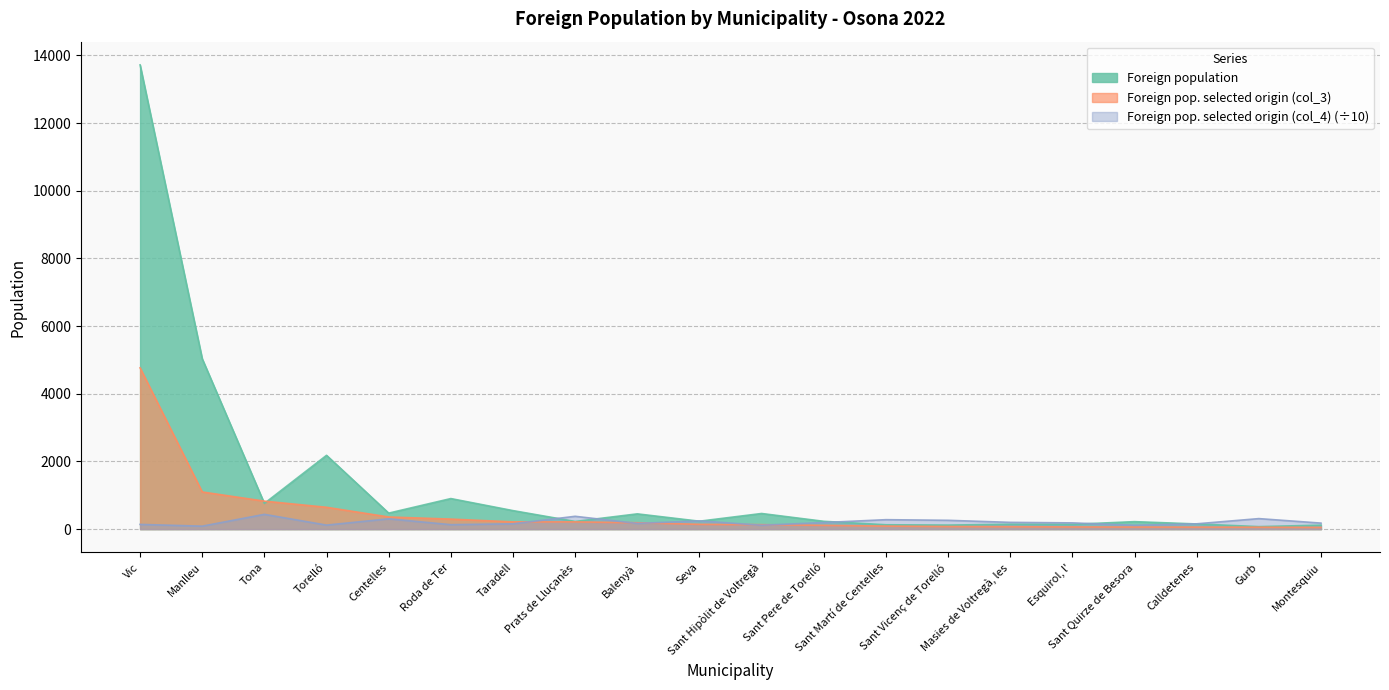

Where is the first local minimum for Foreign population?

Tona